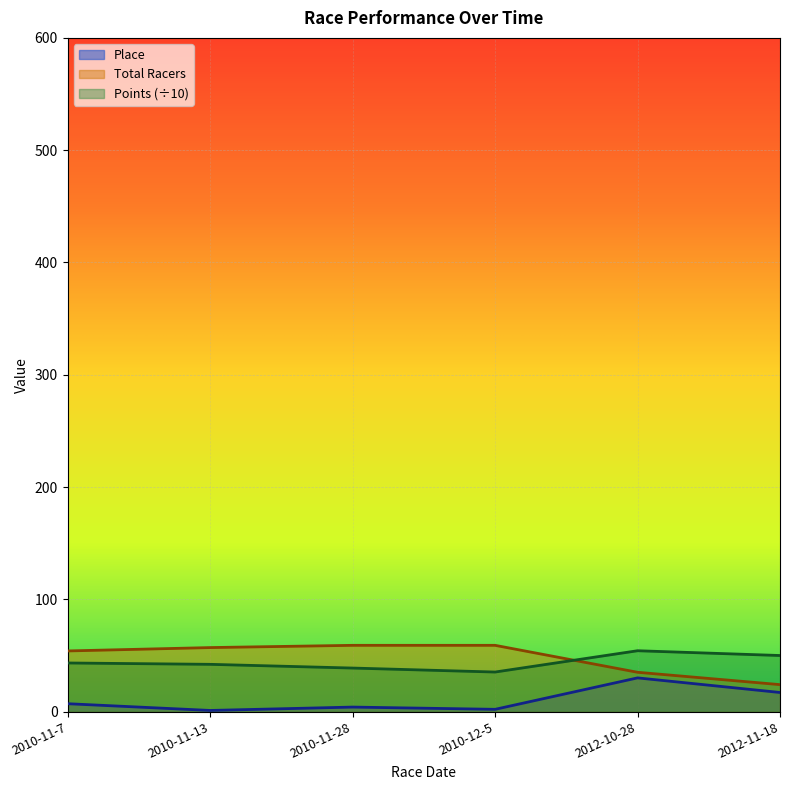

Which series has the largest total across all categories?

Total Racers